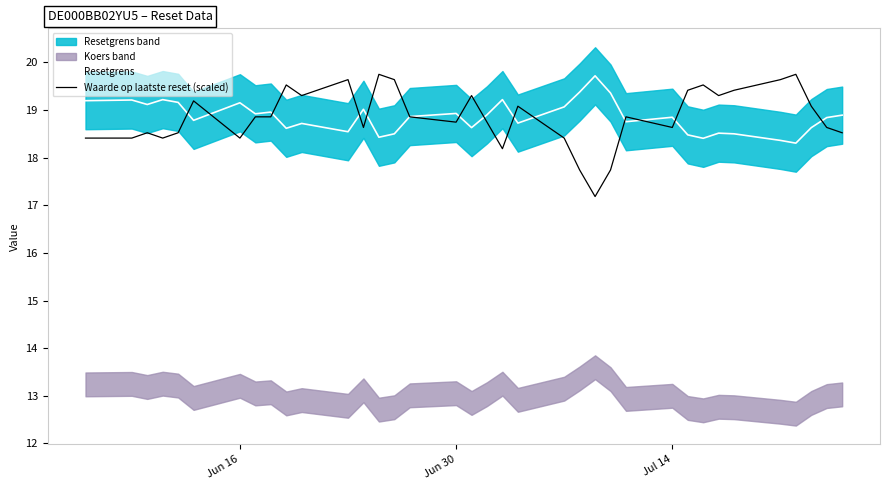

What is the highest value of the Resetgrens series?

19.7